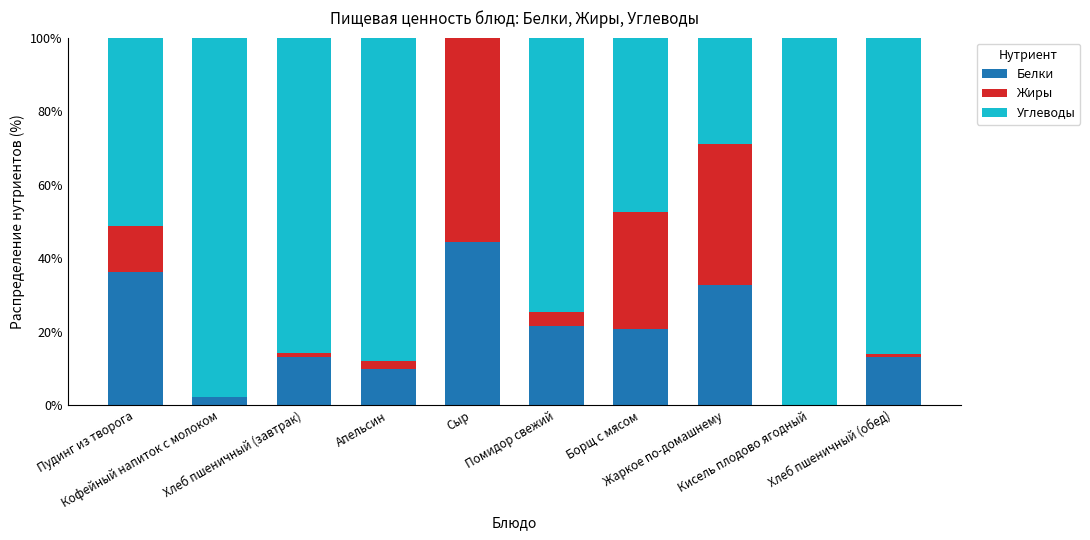

What is the label of the 7th bar from the left?

Борщ с мясом